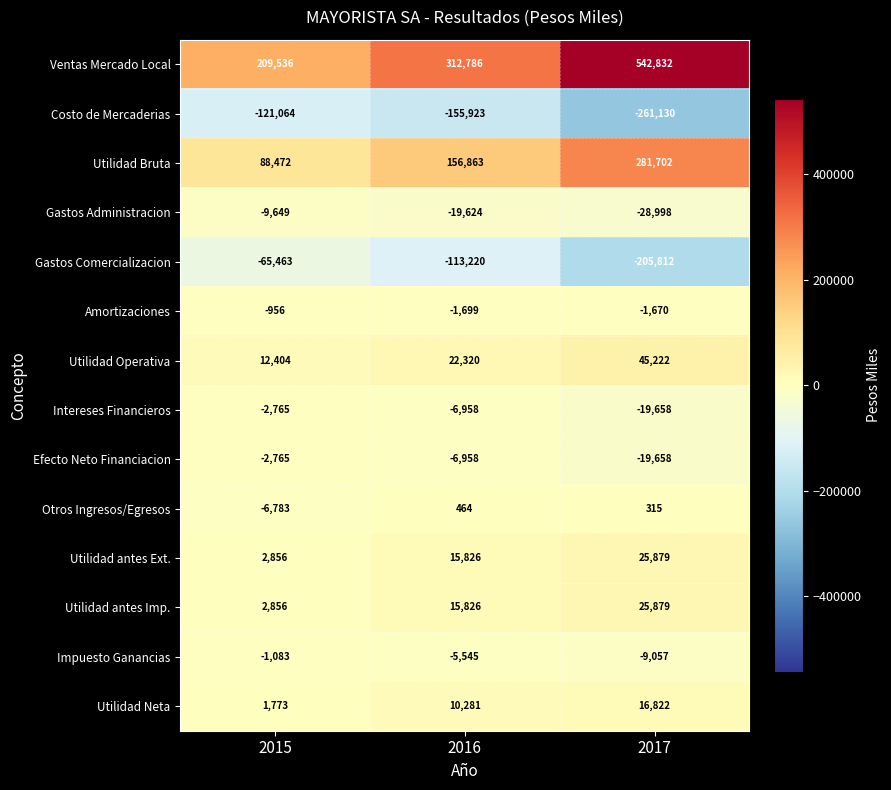

List the labels in order of Gastos Comercializacion value, largest first.

2015, 2016, 2017